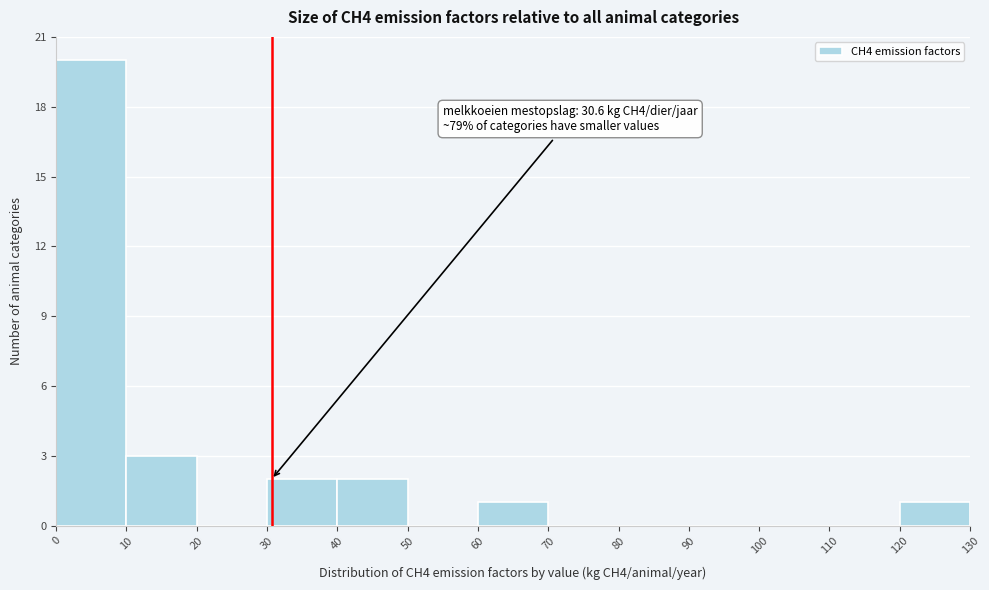

Over which range of the x-axis is the bar tallest?

0 to 10